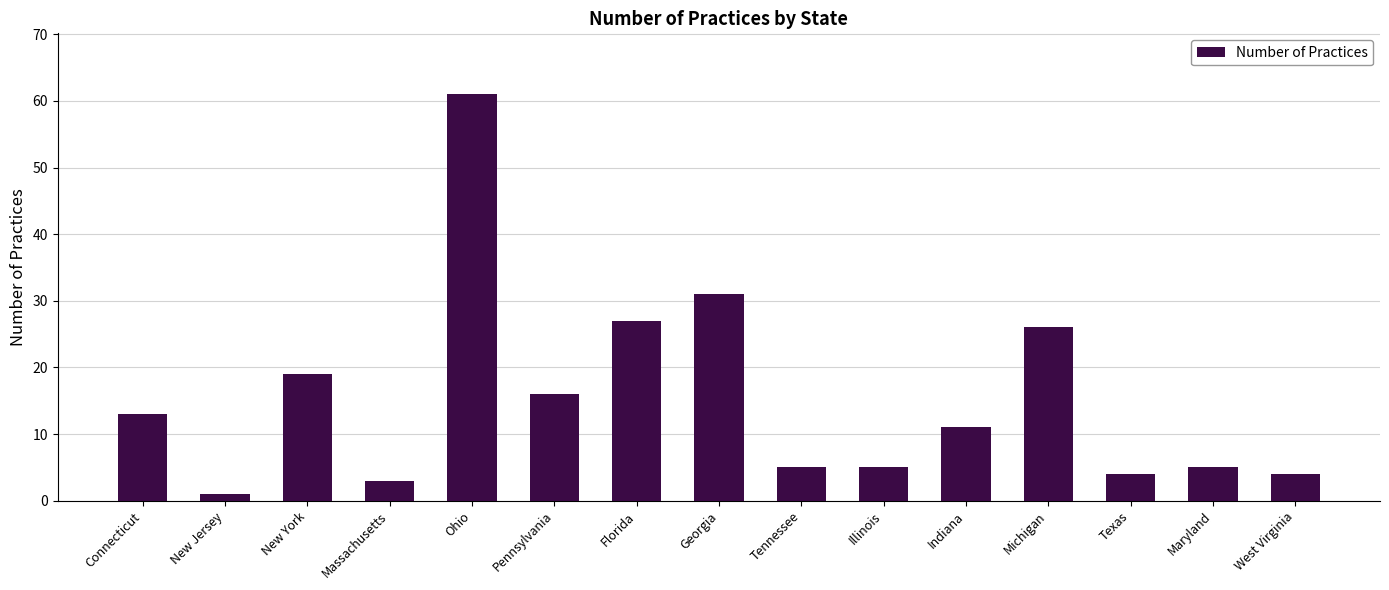

Which category has the highest value across all series?

Ohio